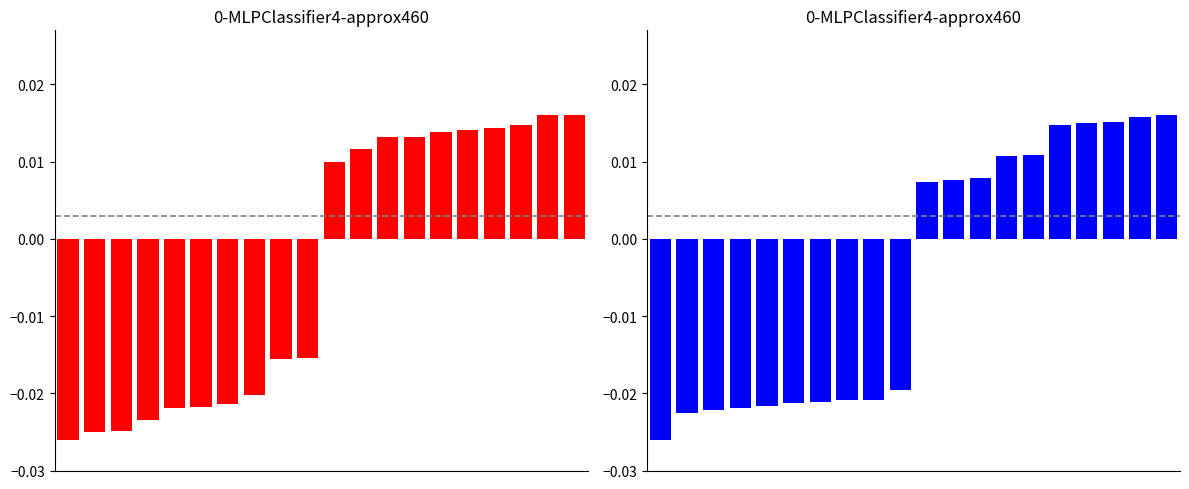

How many values in the Hardcover series are below 0?

10